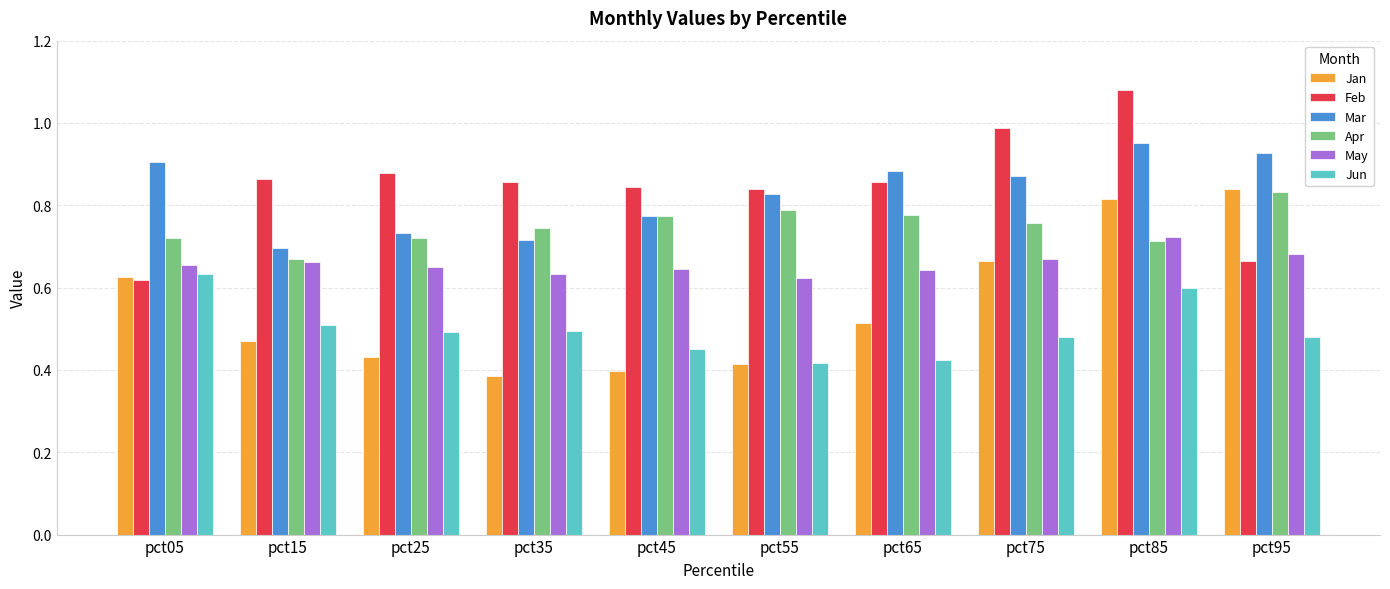

What is the sum of the Apr values at pct25 and pct75?

1.5